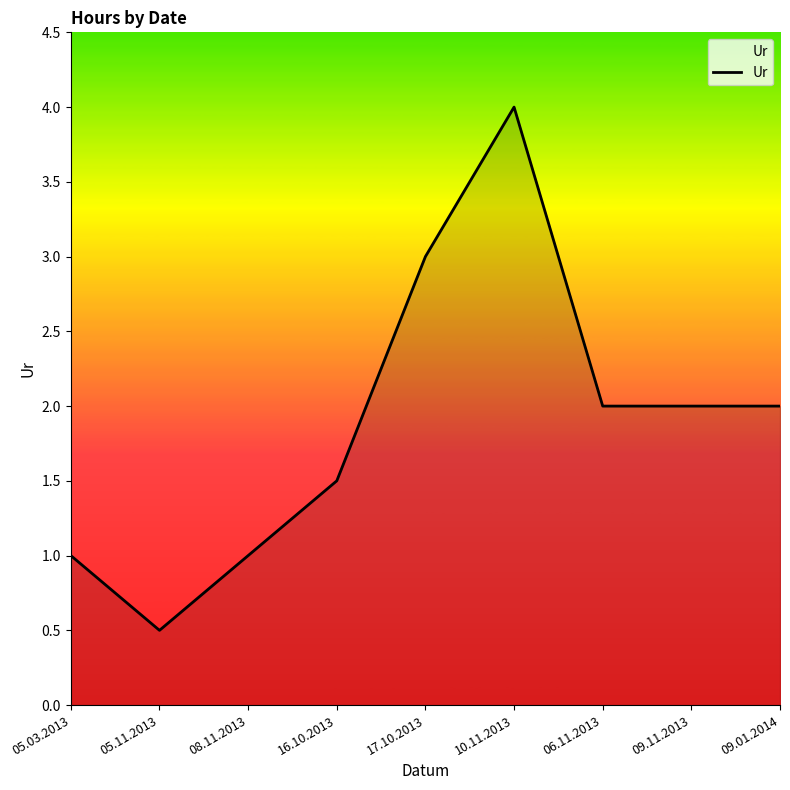

What is the difference between the values at 09.01.2014 and 17.10.2013?

1.0